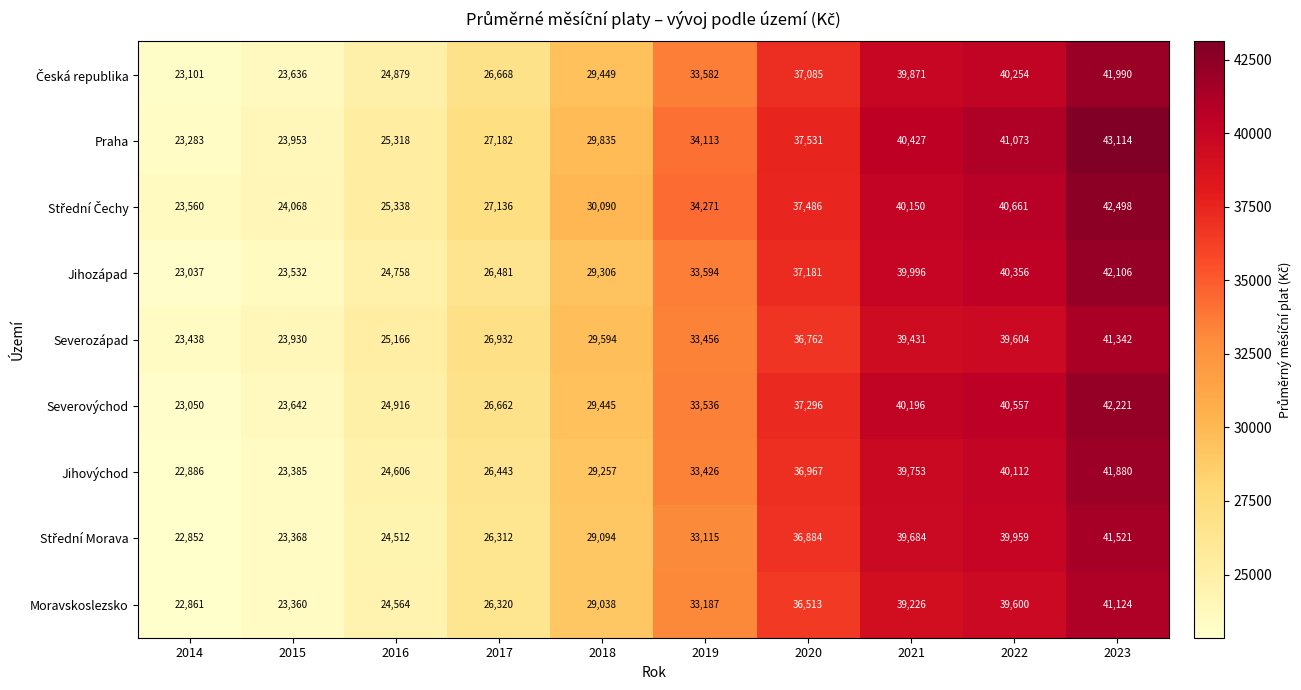

Is it true that Jihovýchod equals 36967 at 2020?

True